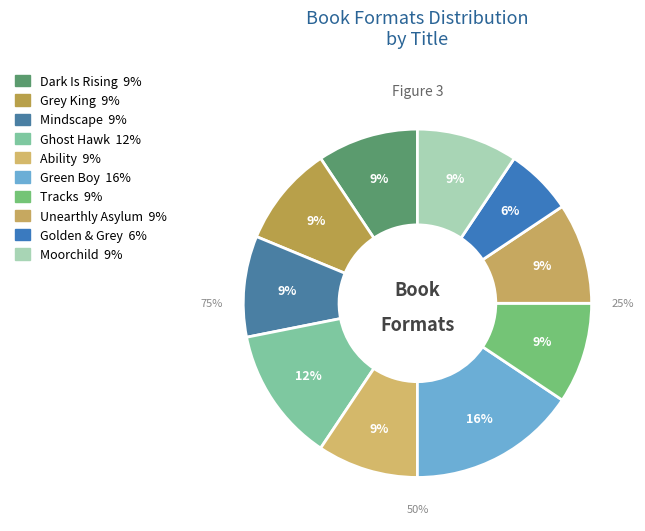

What portion of the pie excludes Golden & Grey?

93.8%